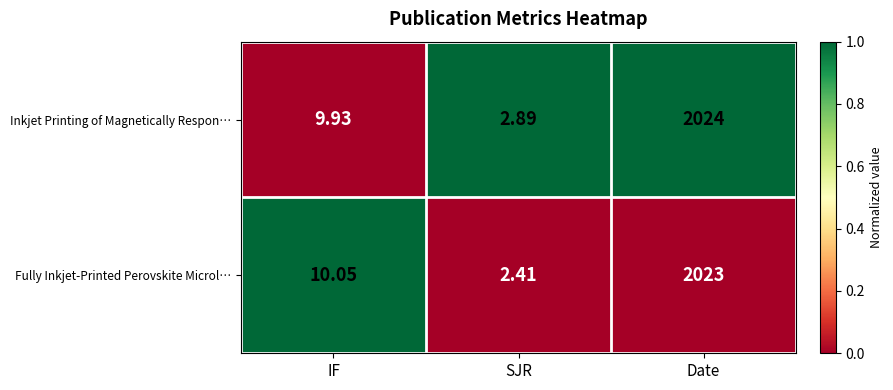

Which series has the largest range (max minus min)?

Inkjet Printing of Magnetically Respon…